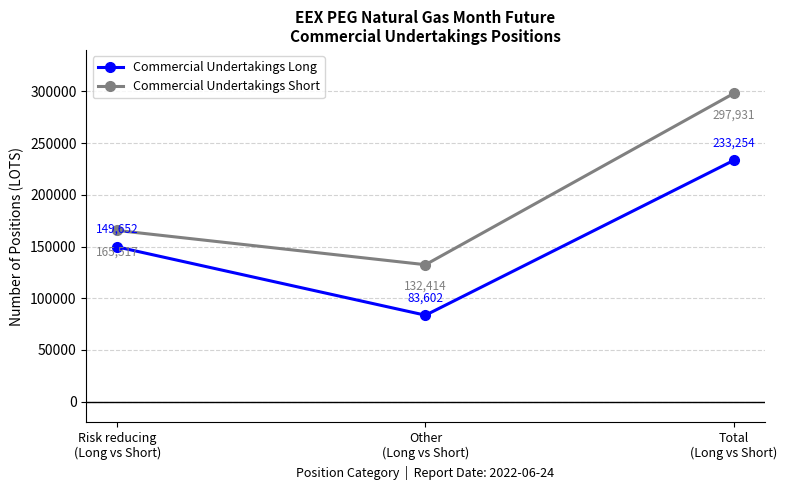

Is it true that Commercial Undertakings Short equals 280608 at Risk reducing
(Long vs Short)?

False